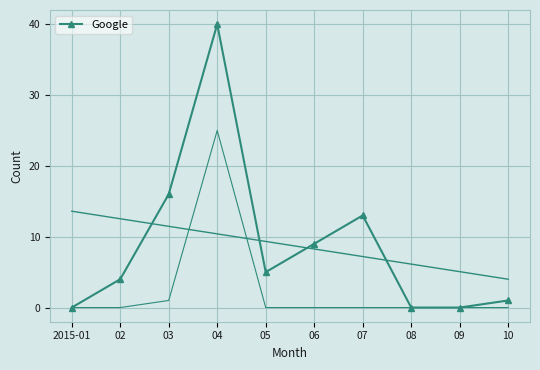

What is the greatest value displayed?

40